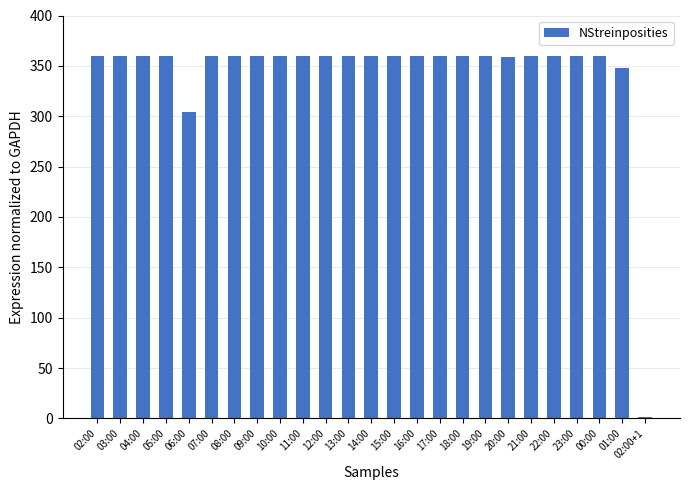

What is the greatest value displayed?

360